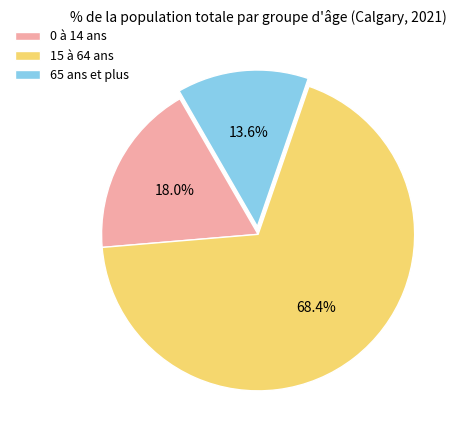

To the nearest percent, what percentage of the pie is 0 à 14 ans?

18%